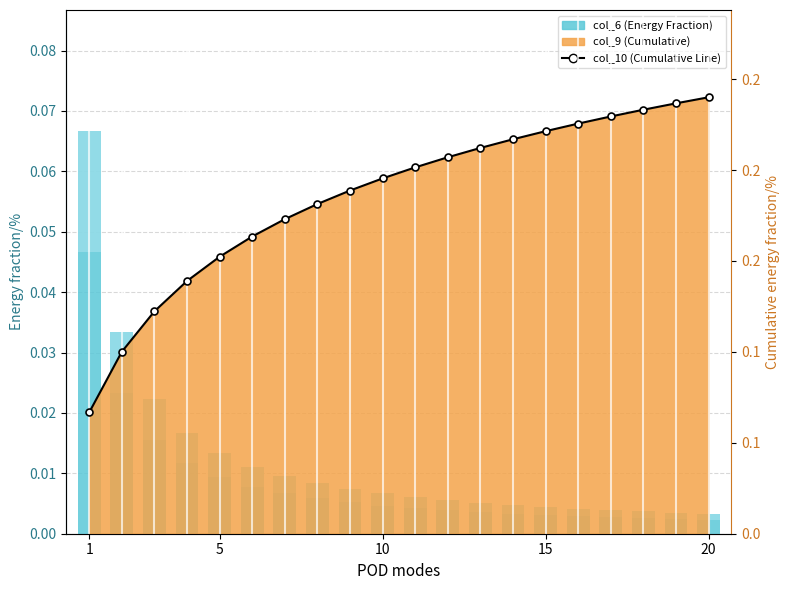

At which category does the chart reach its minimum across all series?

20